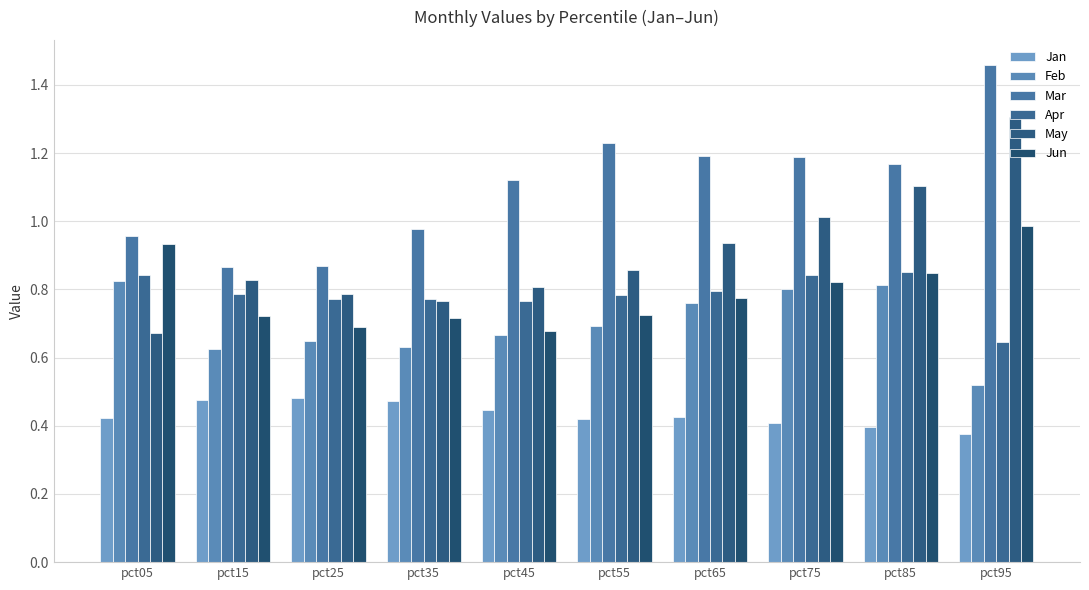

How many values in the Mar series exceed 1?

6